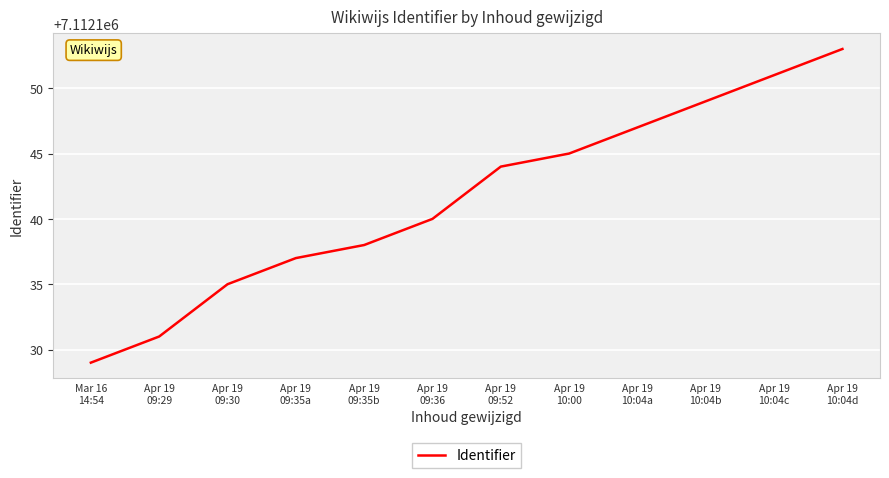

The chart shows a value of 7112138 at Apr 19
09:35b. True or false?

True